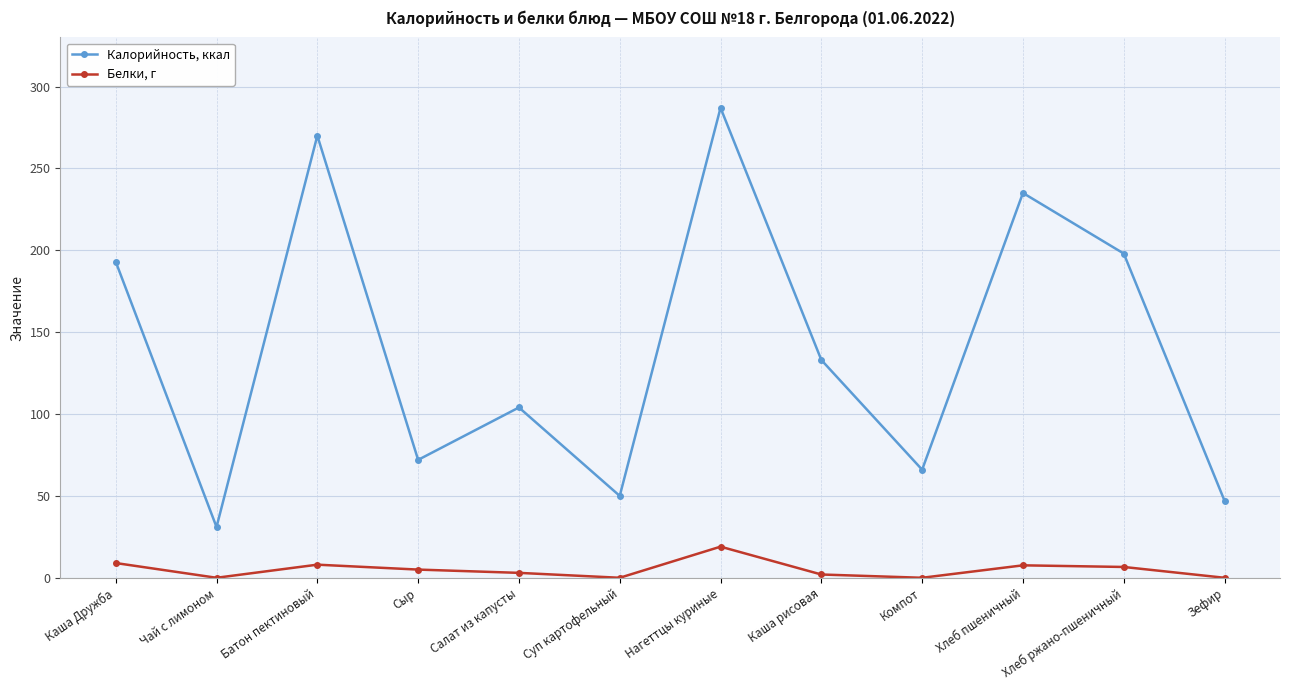

Which category has the highest value in the Калорийность, ккал series?

Нагеттцы куриные